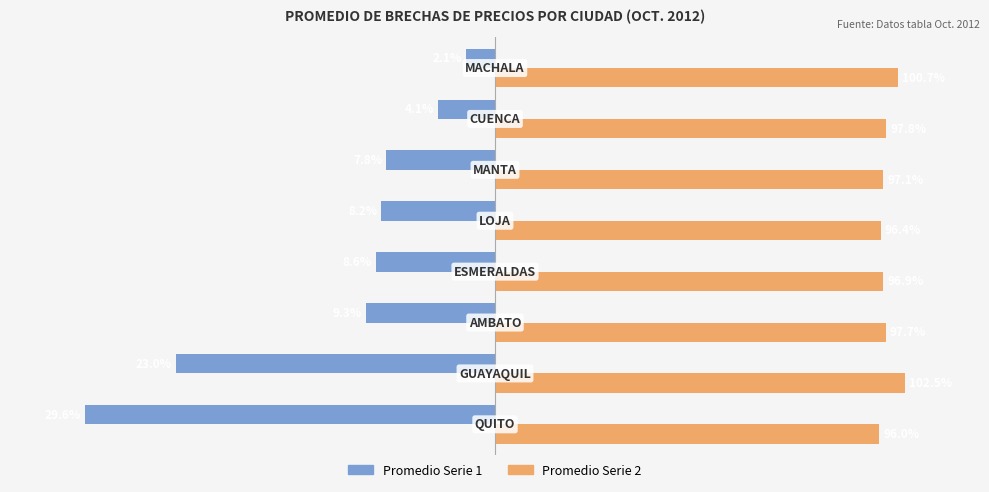

What are all the series names shown in the legend?

Promedio Serie 1, Promedio Serie 2